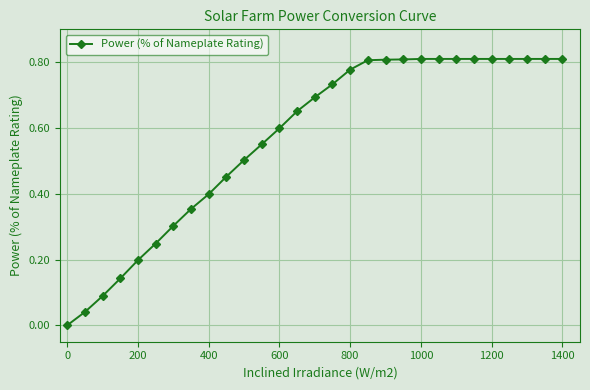

How many lines are shown in the chart?

1